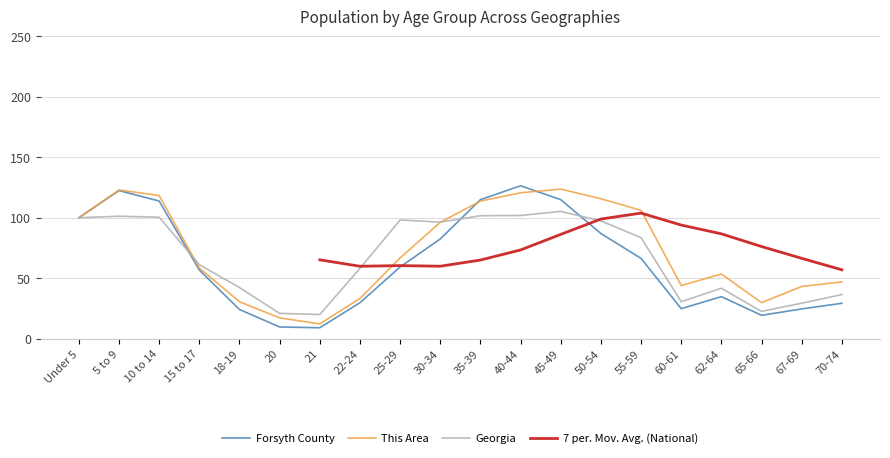

What are all the series names shown in the legend?

Forsyth County, This Area, Georgia, 7 per. Mov. Avg. (National)